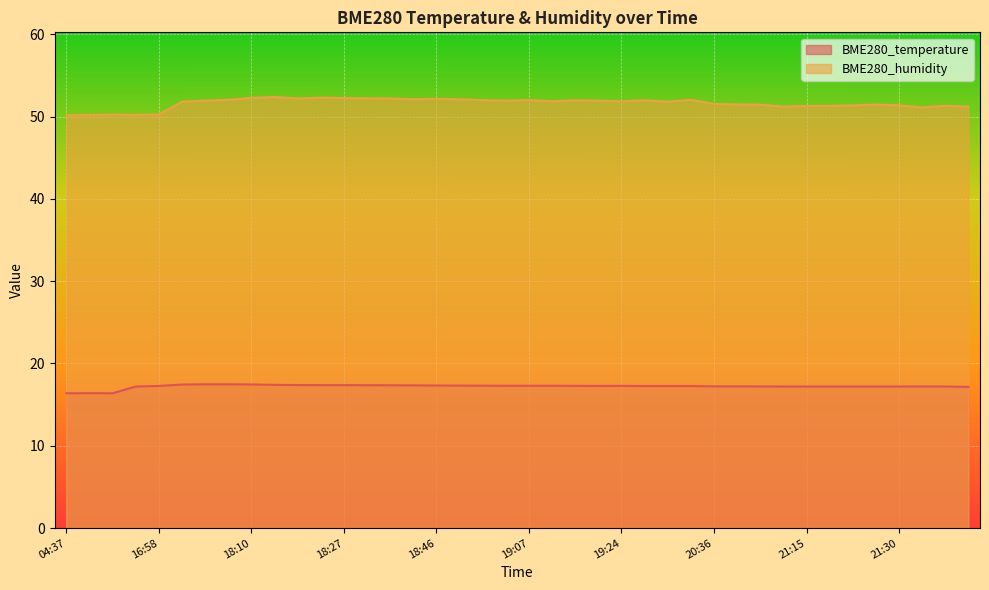

Which series has the largest total across all categories?

BME280_humidity